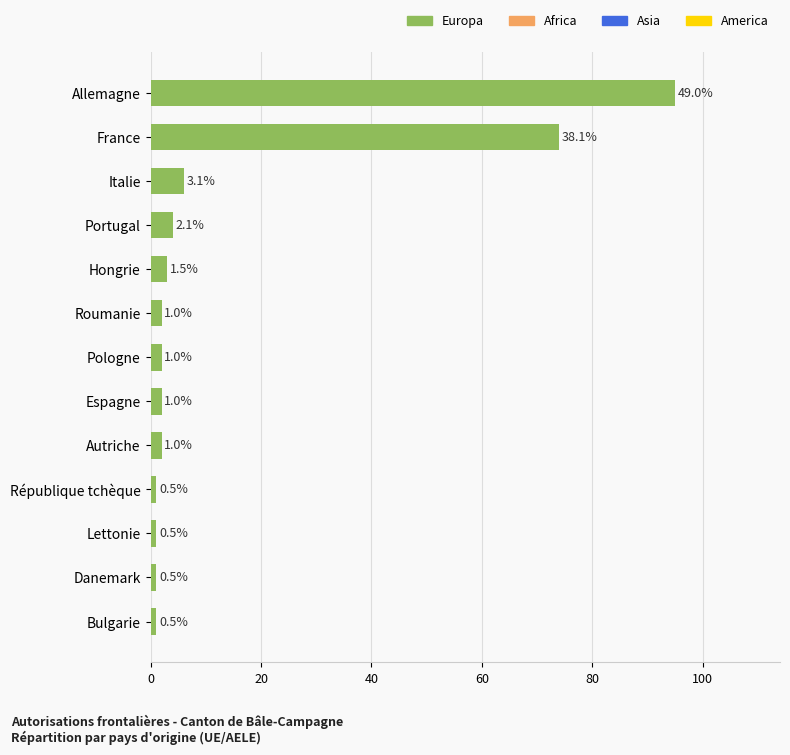

What is the sum of all values?

194